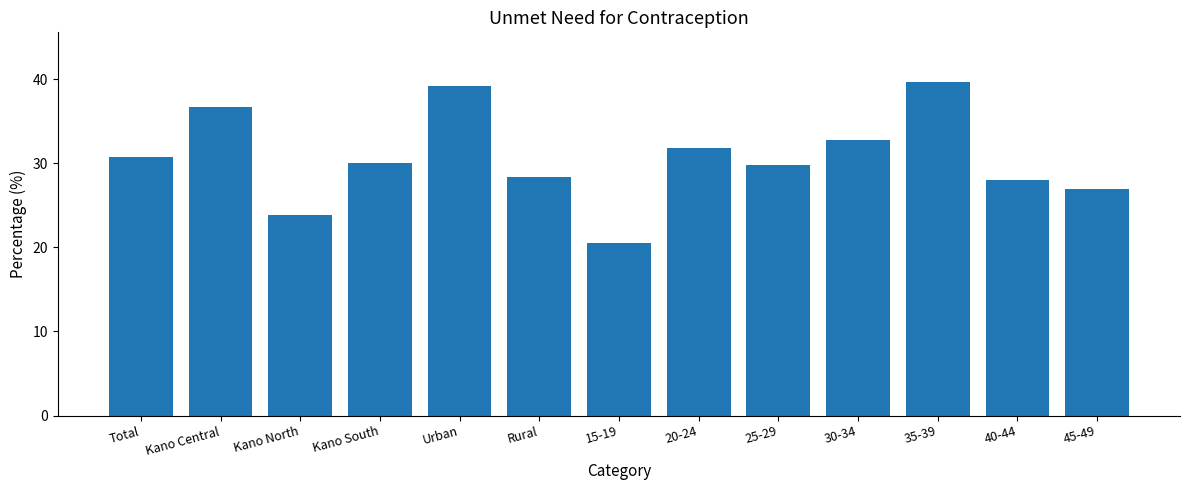

What is the change in value from Urban to 25-29?

-9.4